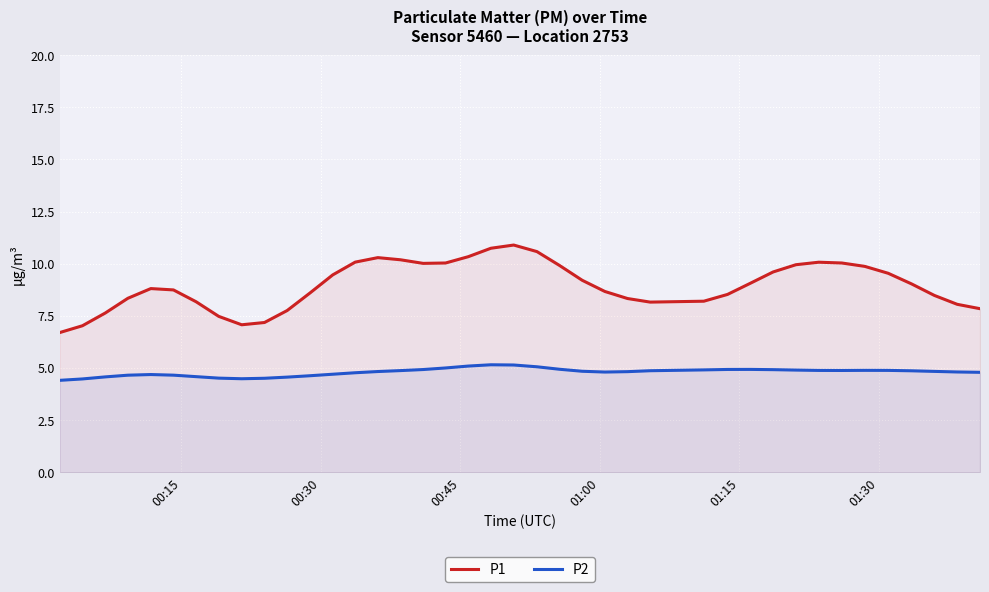

In P2, how many points are lower than both neighbors (excluding endpoints)?

3